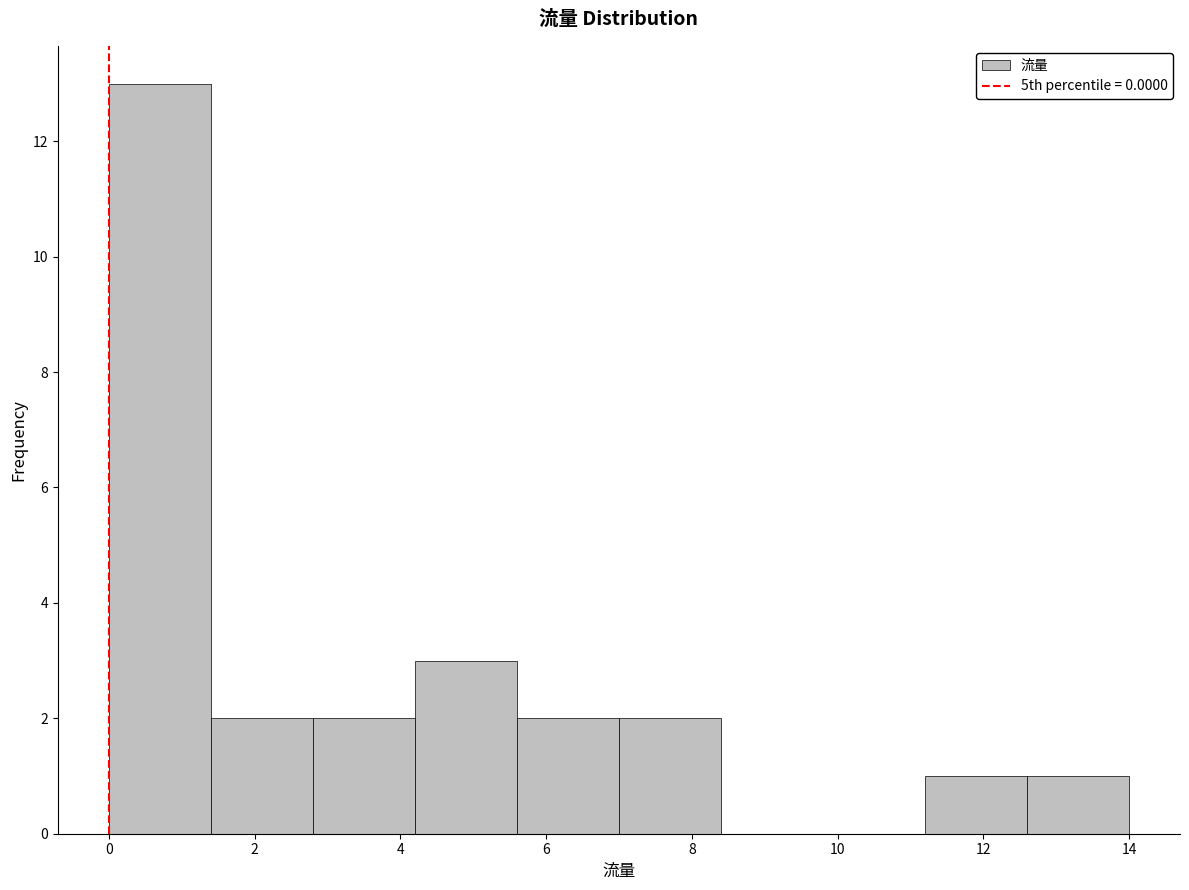

Which range on the x-axis has the tallest bar?

0.0 to 1.4